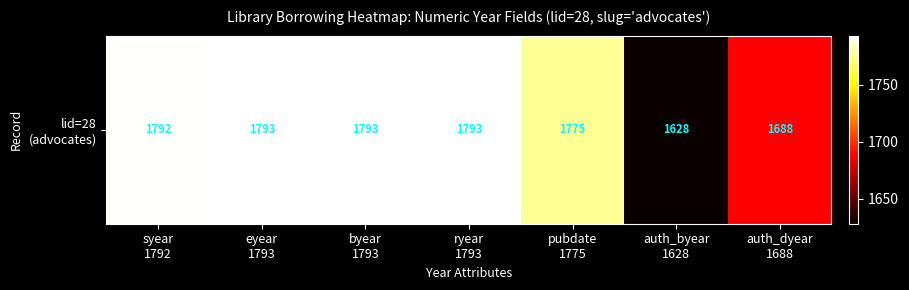

Is it true that the value at byear
1793 is 2732?

False